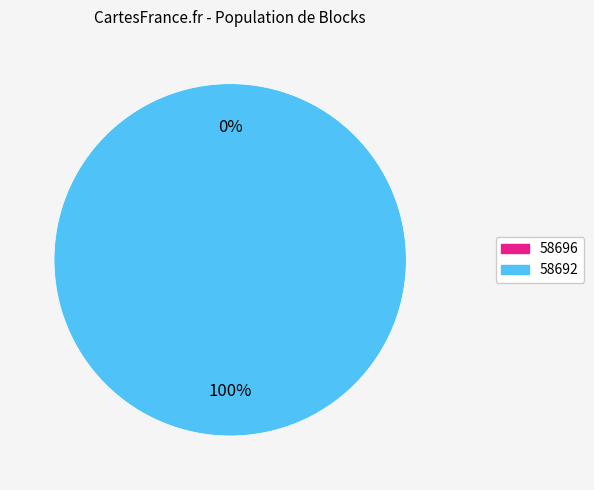

Which category has the biggest portion of the pie?

58692